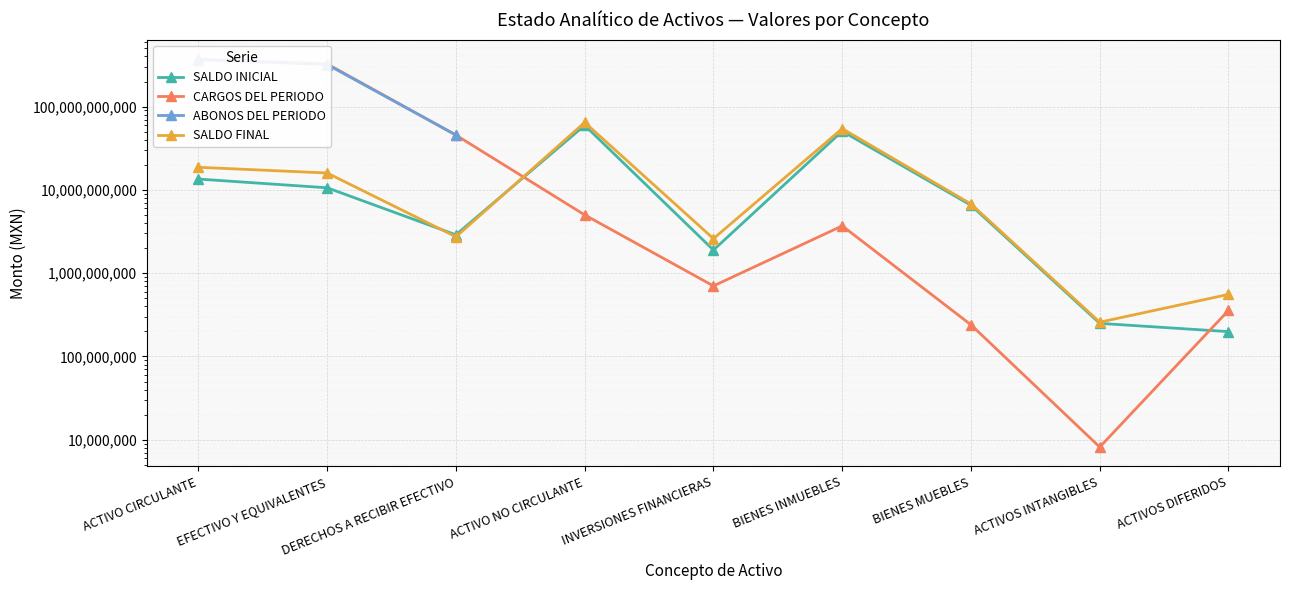

What is the difference between the second highest and second lowest values in the SALDO FINAL series?

53833989025.0